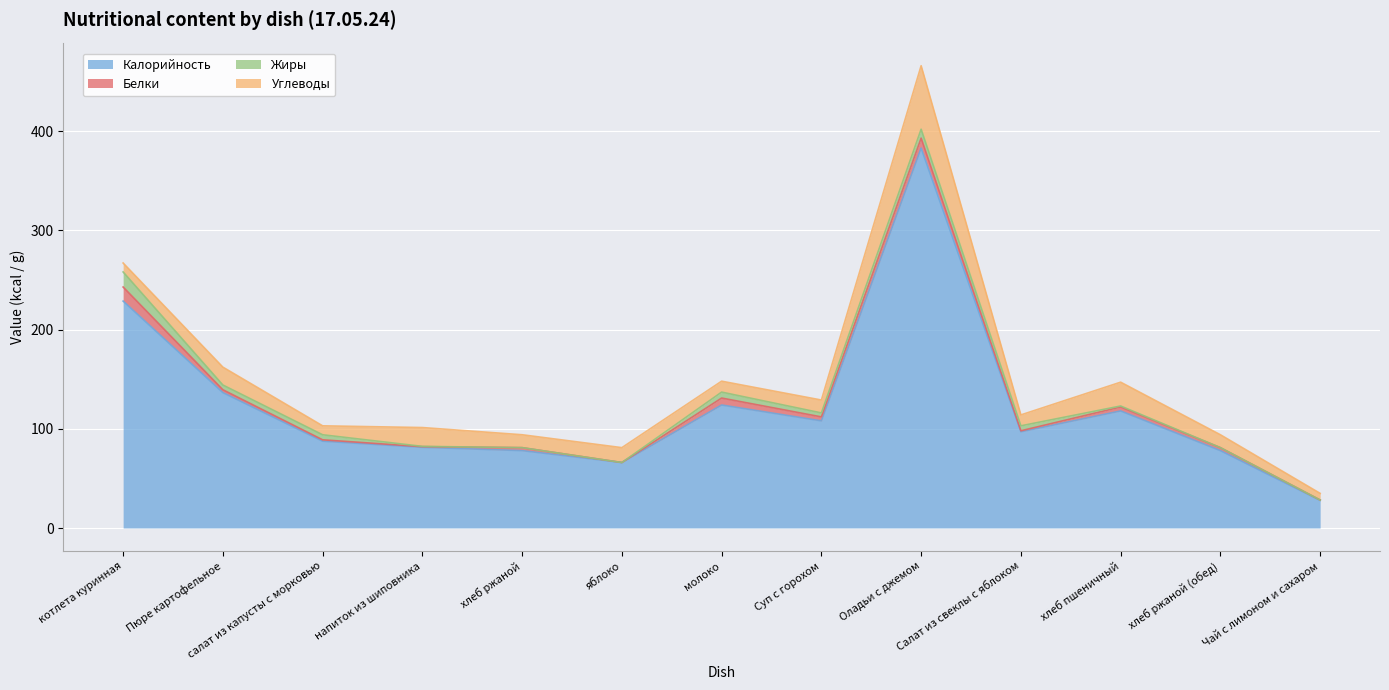

Is it true that Углеводы equals 9.0 at салат из капусты с морковью?

True